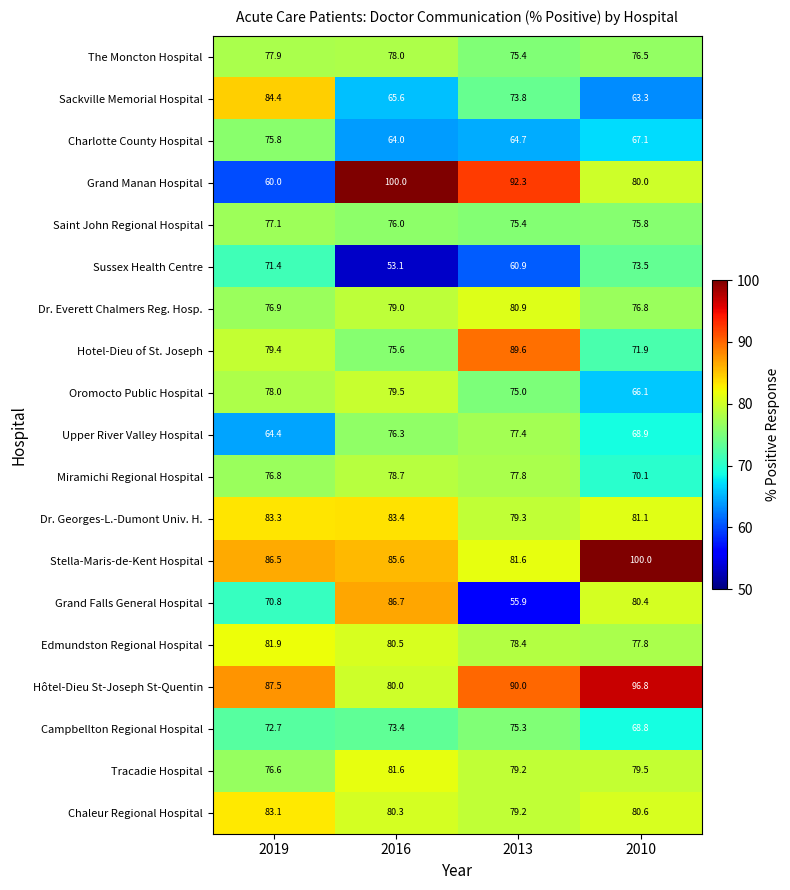

Is it true that Stella-Maris-de-Kent Hospital equals 117.0 at 2016?

False